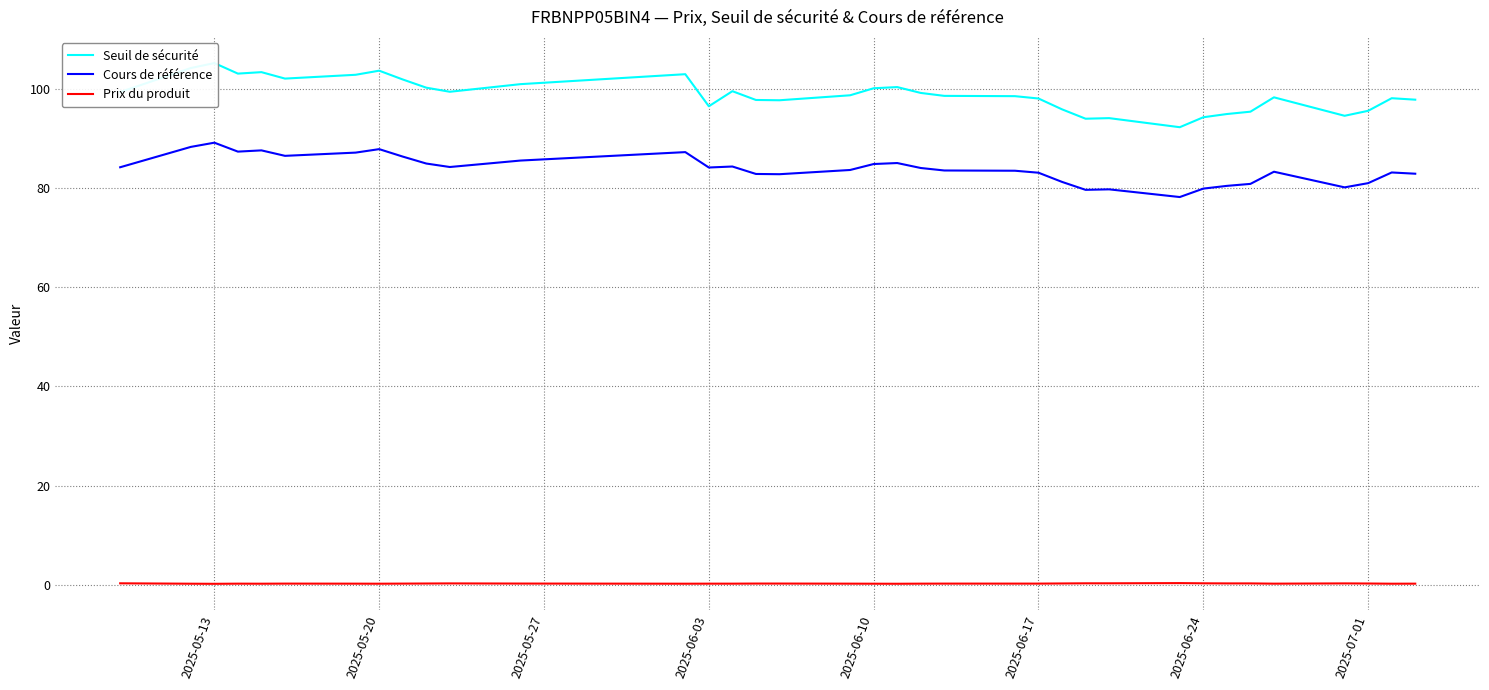

How many data points does each series have?

36